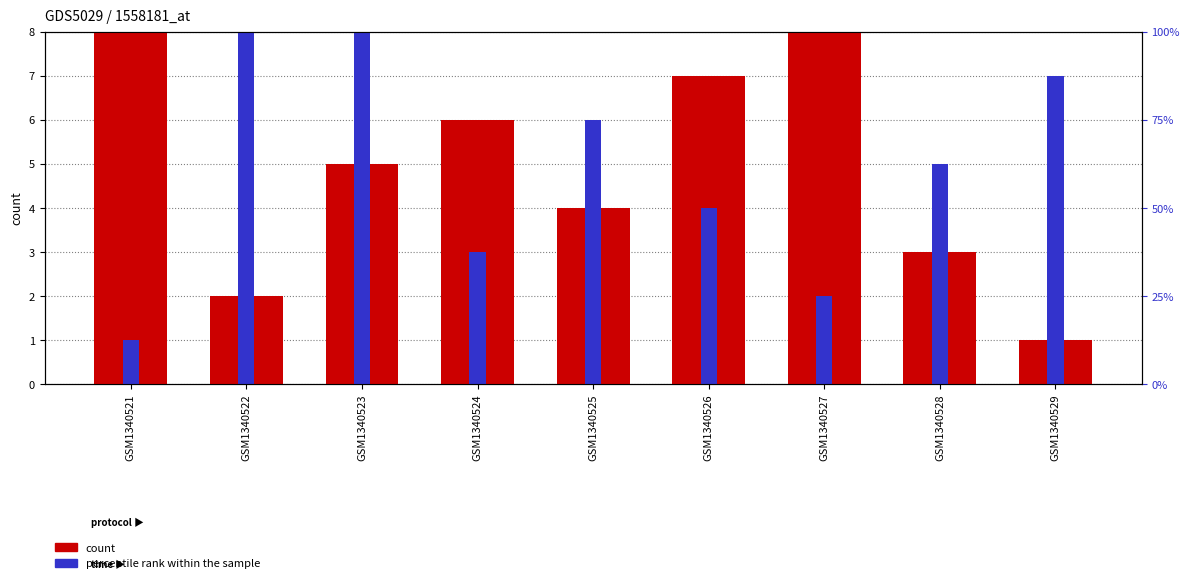

Which series changed the most between GSM1340521 and GSM1340525?

col_6